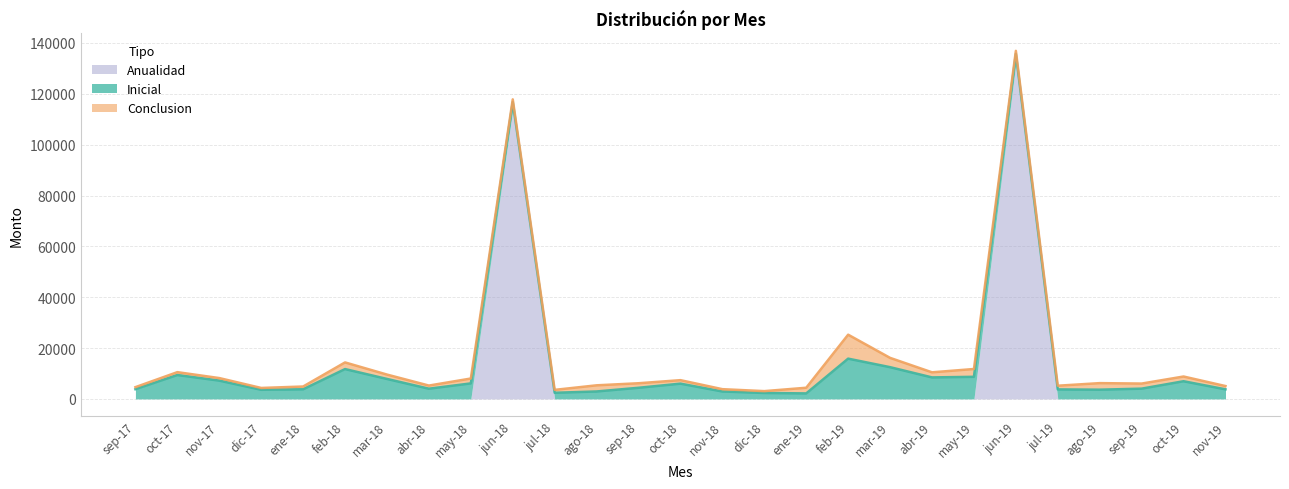

List the labels in order of Inicial value, largest first.

feb-19, mar-19, feb-18, oct-17, may-19, abr-19, mar-18, nov-17, oct-19, may-18, oct-18, sep-18, sep-19, abr-18, sep-17, ene-18, nov-19, jul-19, jun-19, ago-19, dic-17, jun-18, ago-18, nov-18, jul-18, dic-18, ene-19